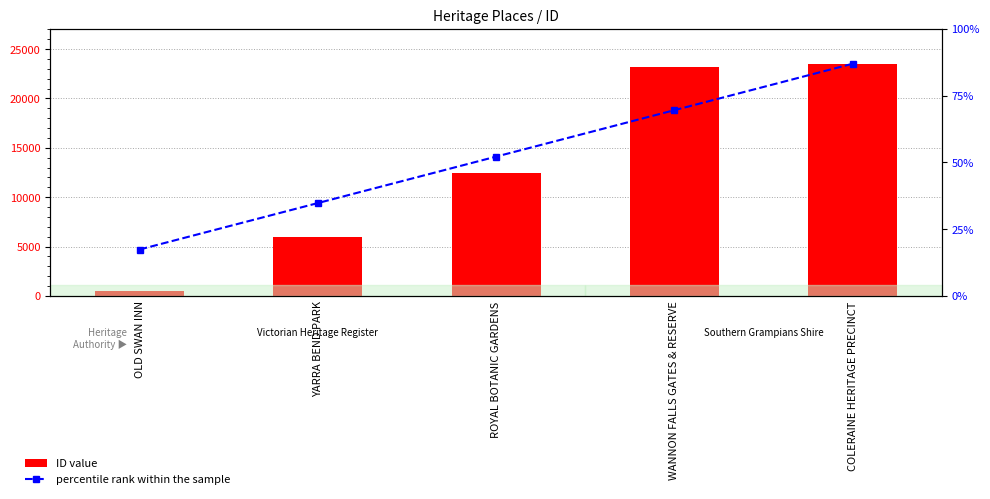

How many values in the ID value series are below 12407?

2